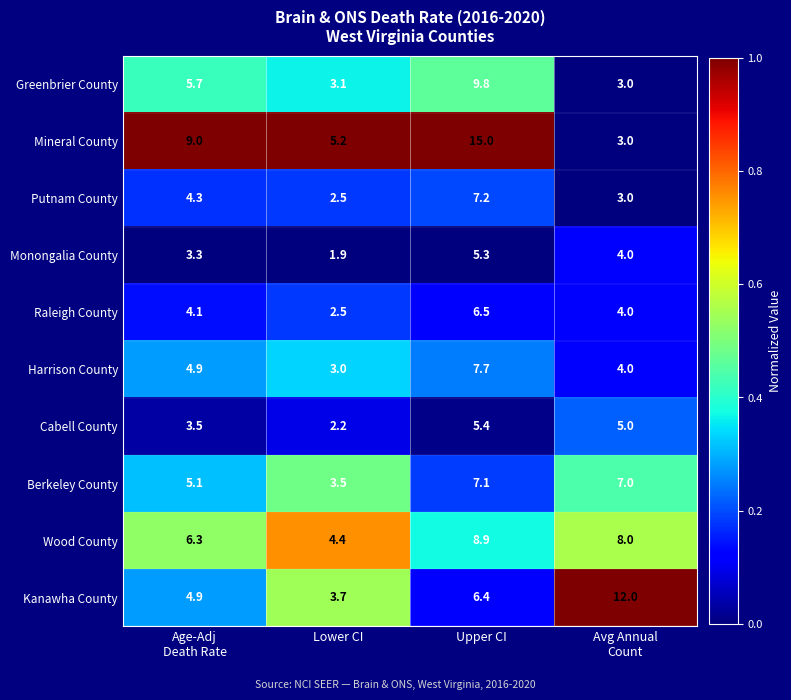

What is the difference between the maximum and second lowest values in the Berkeley County series?

2.0